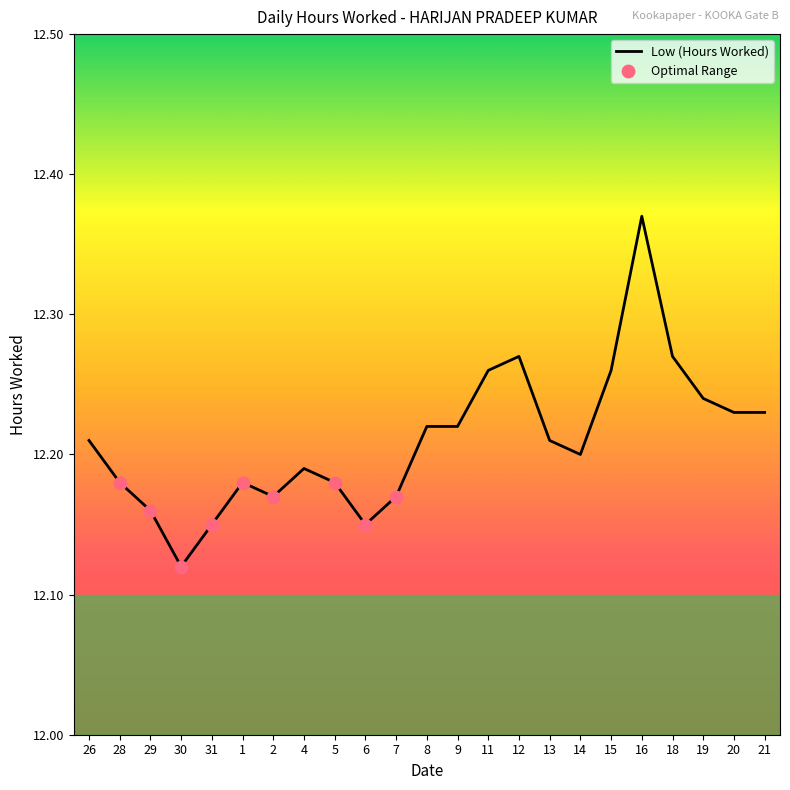

What is the ratio of the value at 30 to the value at 5?

1.0